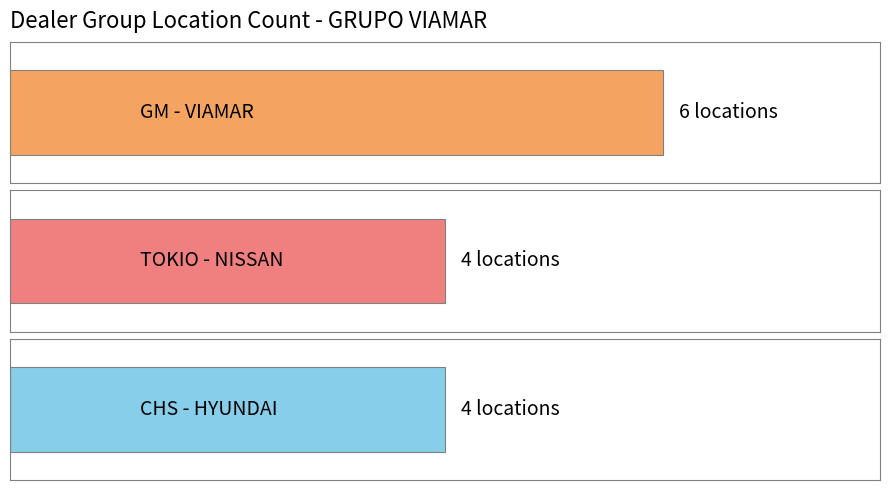

What is the sum of the values at CHS - HYUNDAI and GM - VIAMAR?

10